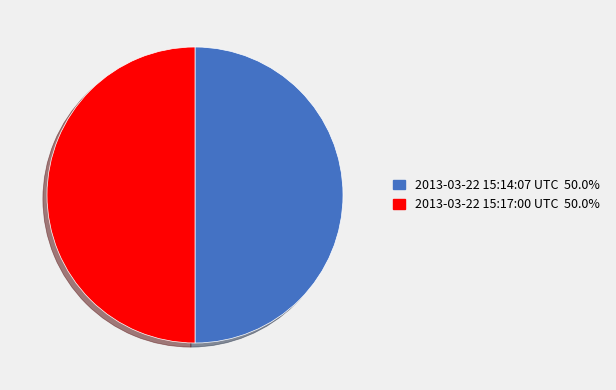

The 2013-03-22 15:17:00 UTC slice represents 62% of the pie. True or false?

False